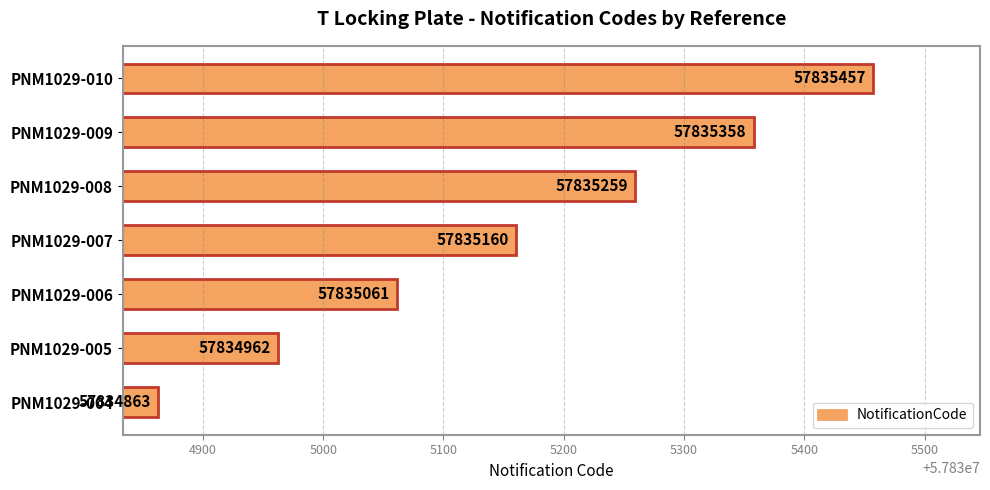

What is the difference between the maximum and second lowest values?

495